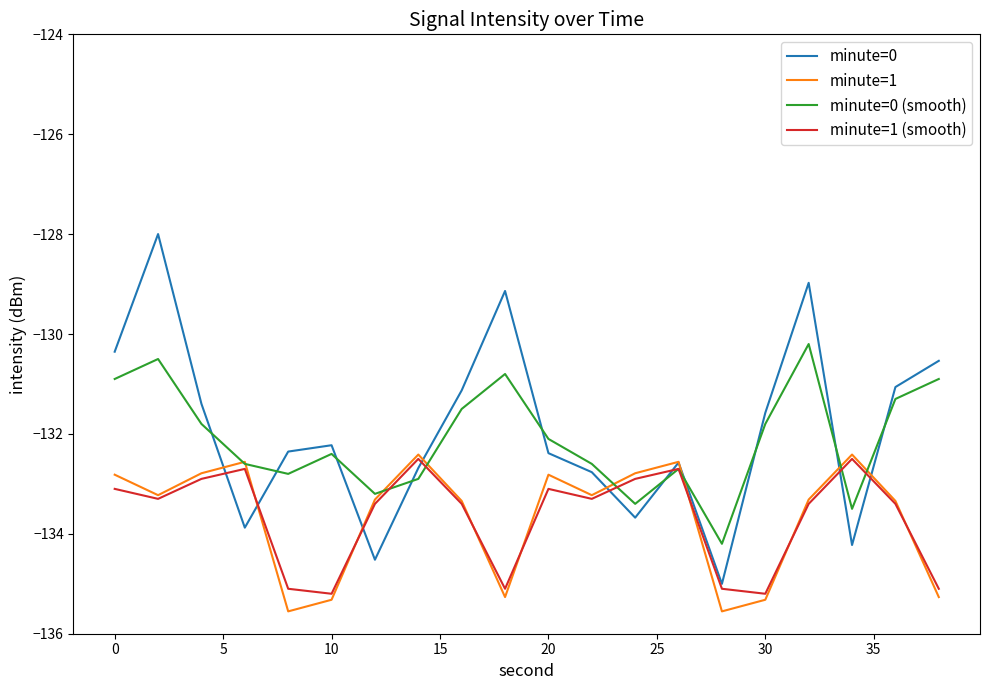

What is the lowest value of the minute=1 series?

-135.6